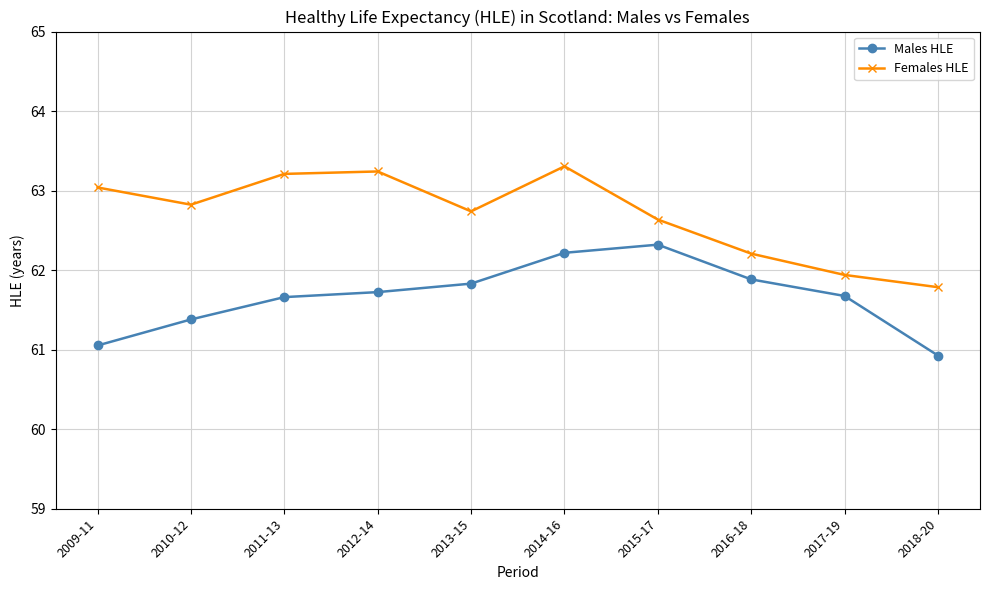

What is the difference between the maximum and minimum values in the Females HLE series?

1.5